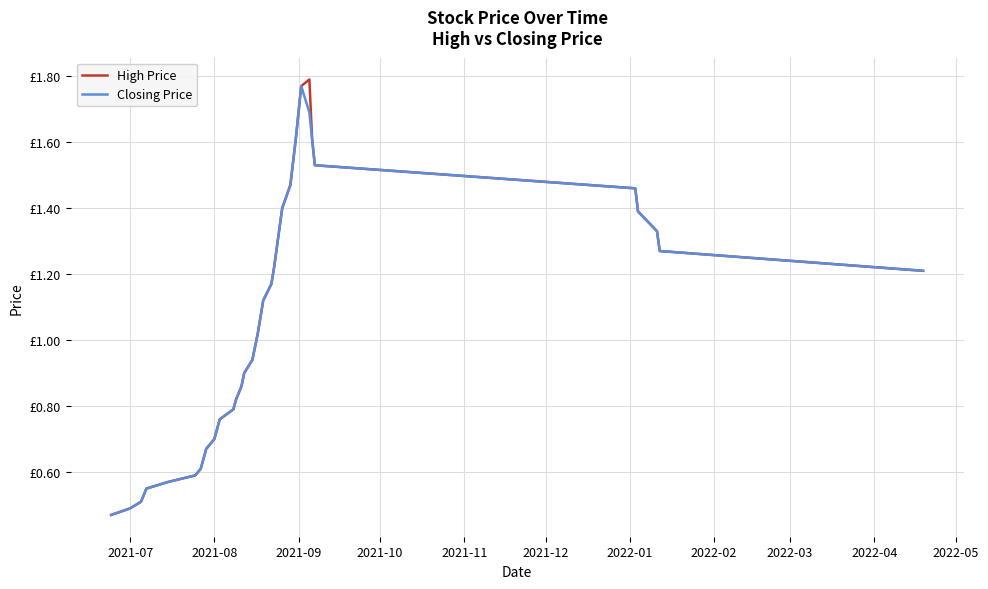

Is this an area chart (filled region under the line)?

No